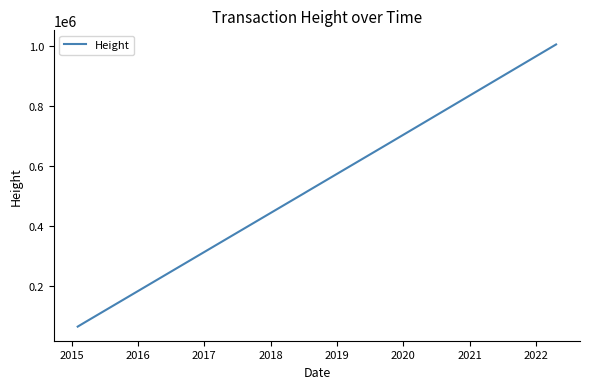

What is the greatest value displayed?

1005561